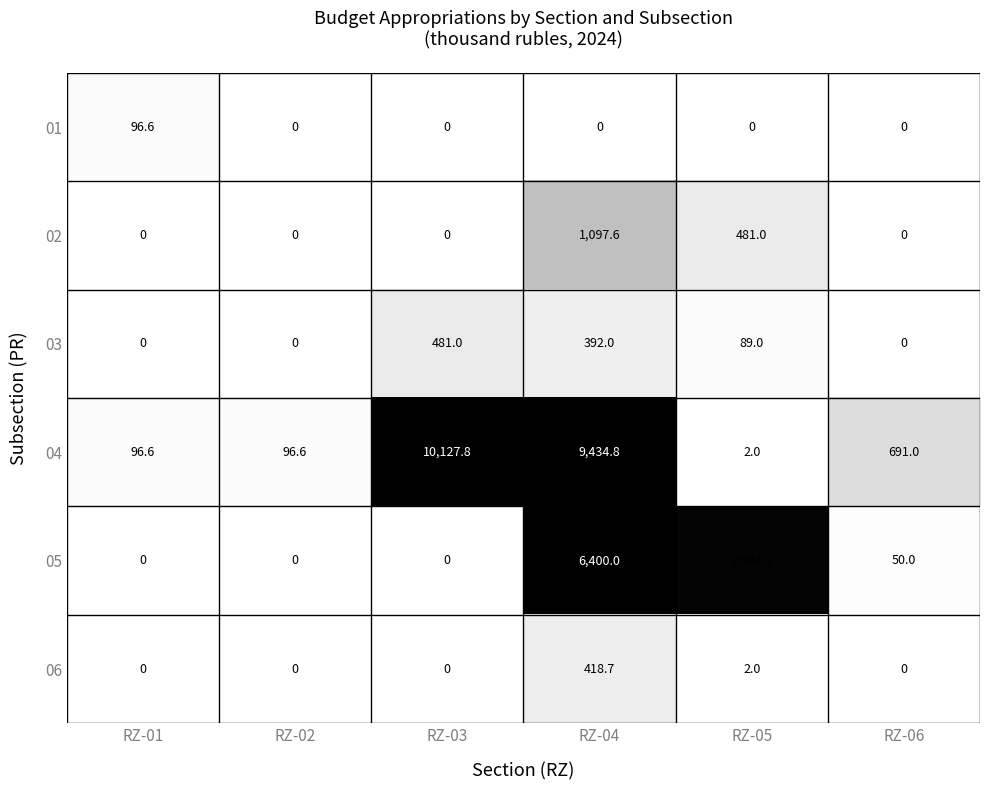

Which series has the largest total across all categories?

04